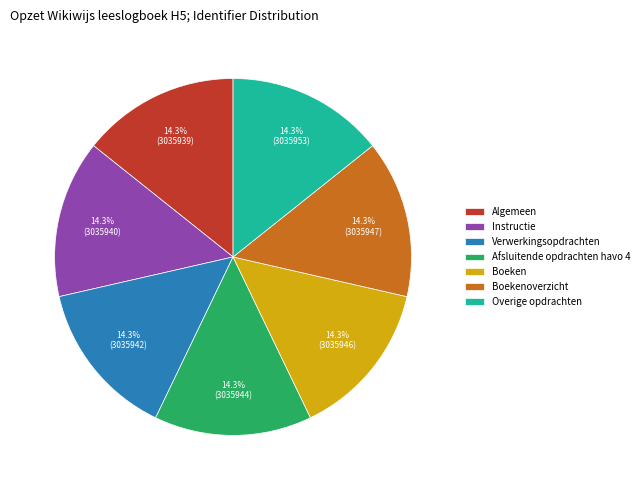

To the nearest percent, what percentage of the pie is Boeken?

14%